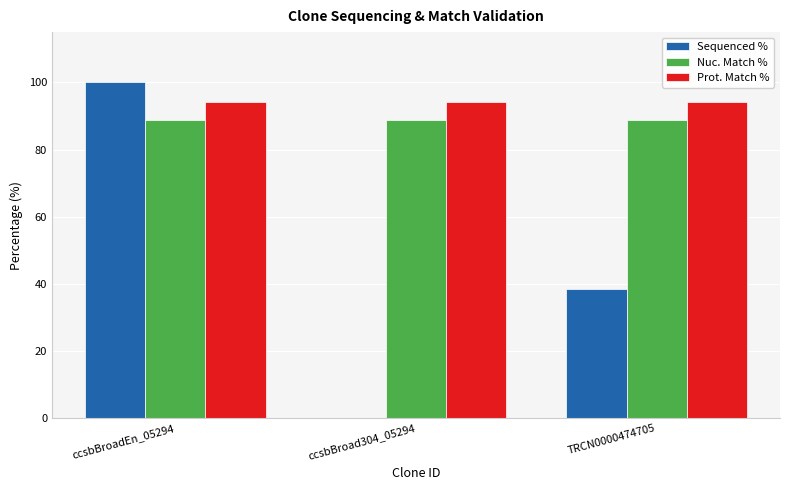

At which label does Sequenced % first exceed 38?

ccsbBroadEn_05294